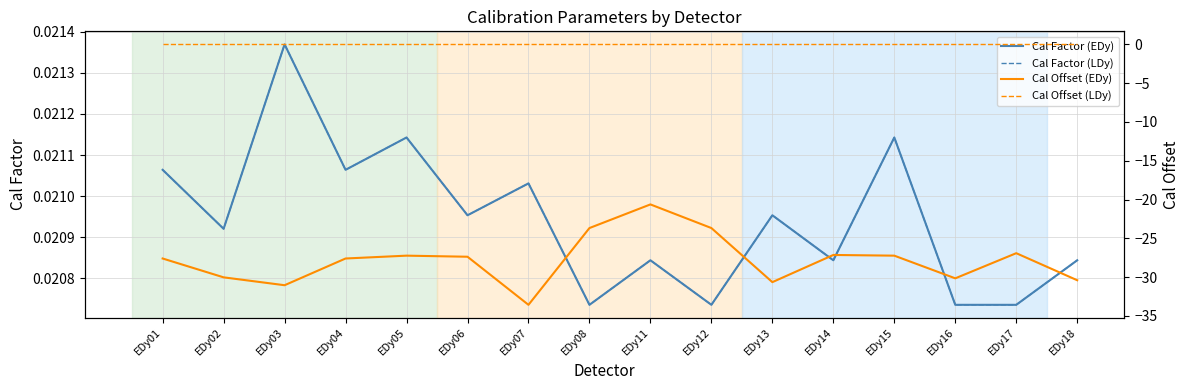

The Cal Factor (EDy) series shows 0.0 at EDy01. True or false?

False